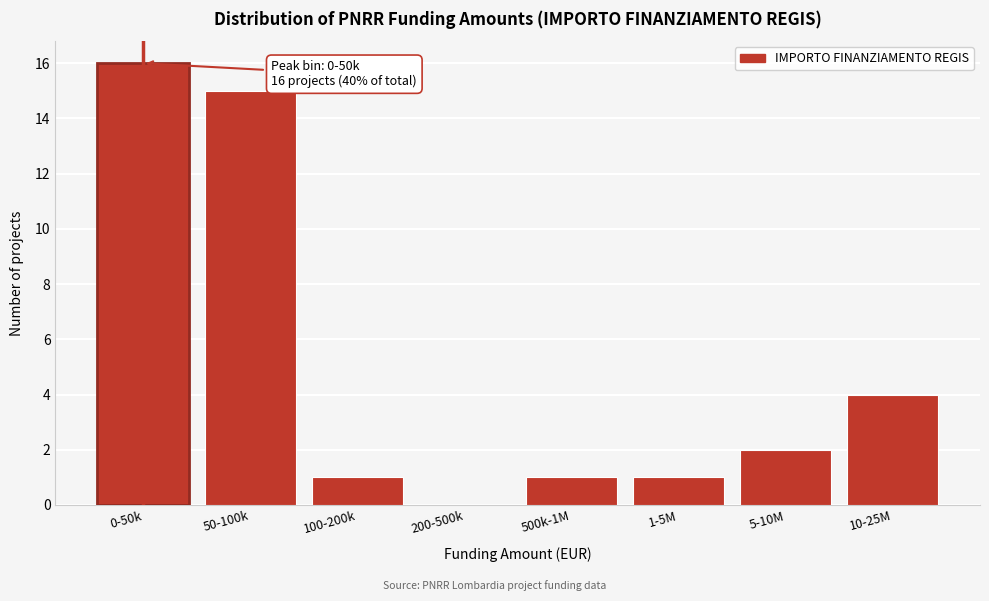

Reading right to left, transcribe all the data shown in this chart.

10-25M=4	5-10M=2	1-5M=1	500k-1M=1	200-500k=0	100-200k=1	50-100k=15	0-50k=16